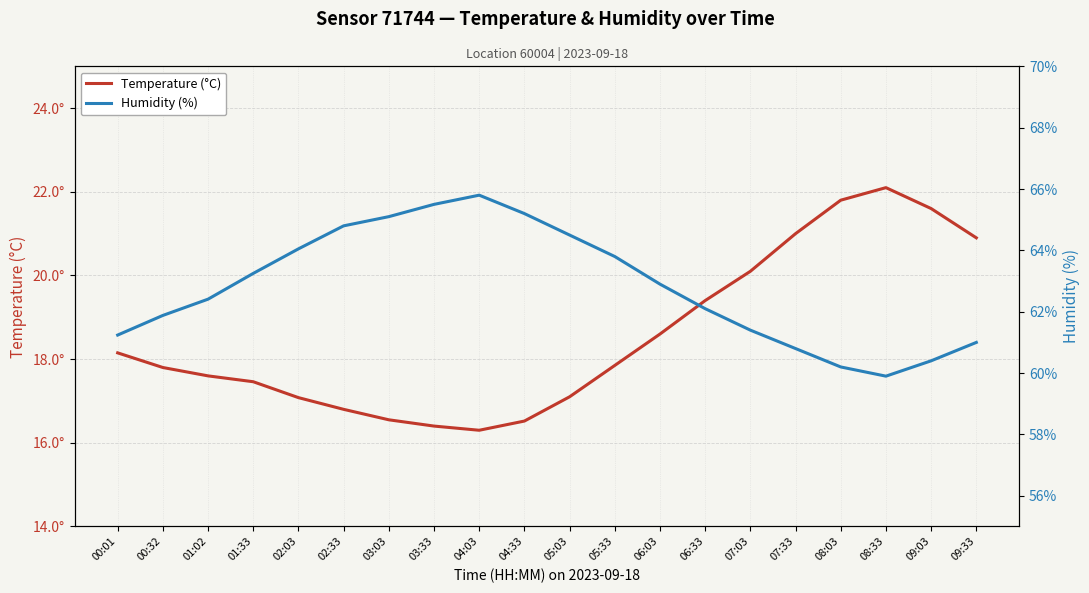

At which category does Temperature (°C) reach its first local valley?

04:03